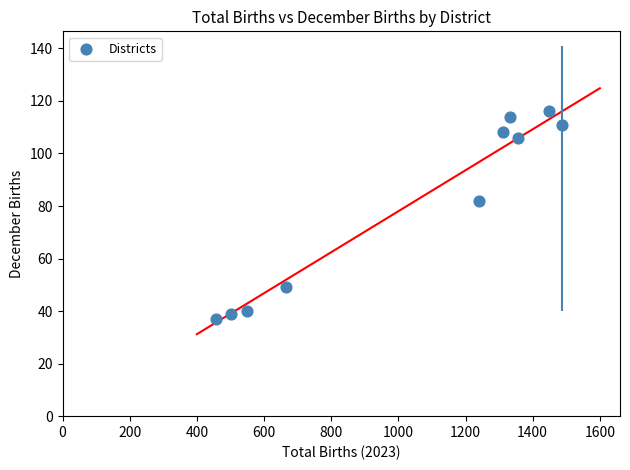

What is the range of X values (max minus min)?

1029